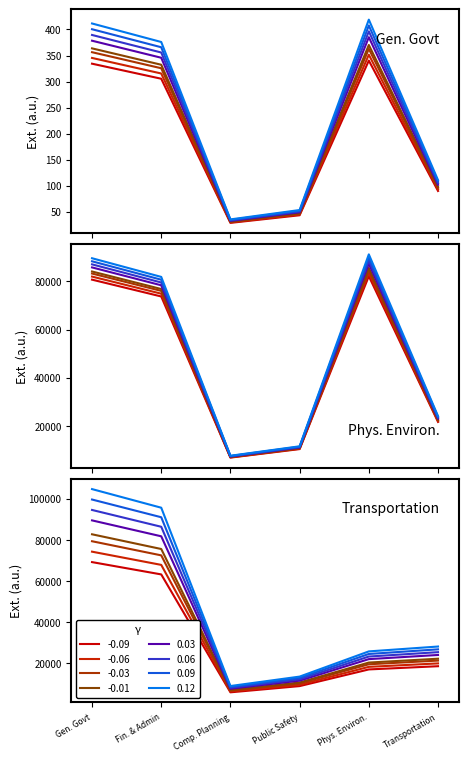

What is the difference between the maximum and minimum values in the Financial and Administrative series?

77215